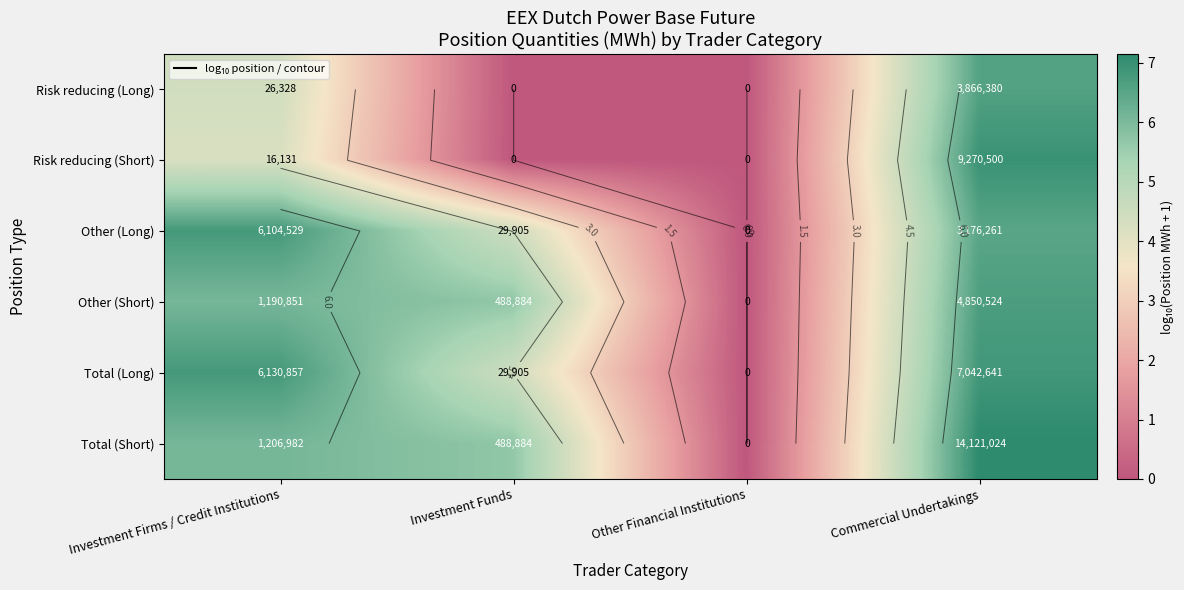

What is the sum of all Total (Long) values?

18.1